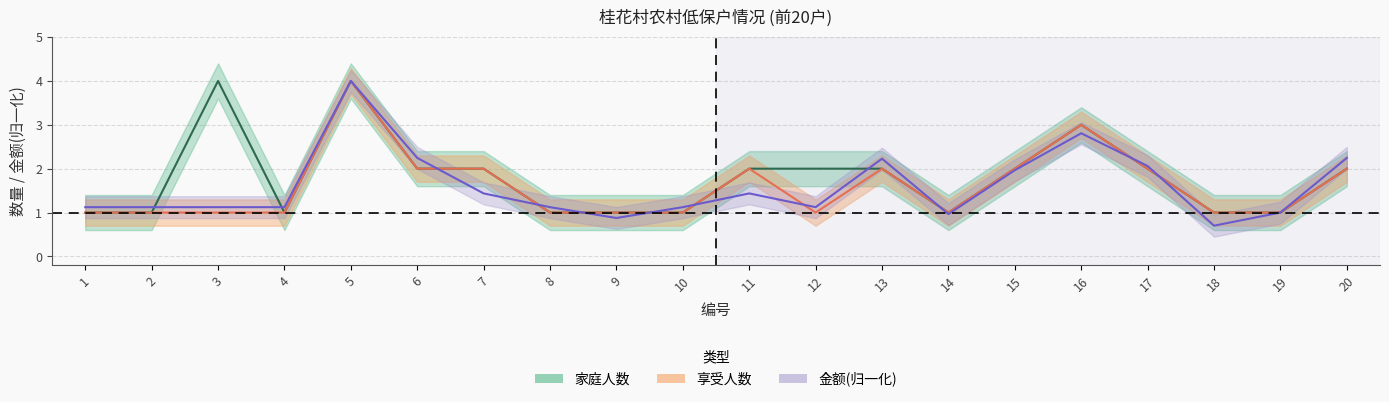

At how many categories does at least one series exceed 3?

2